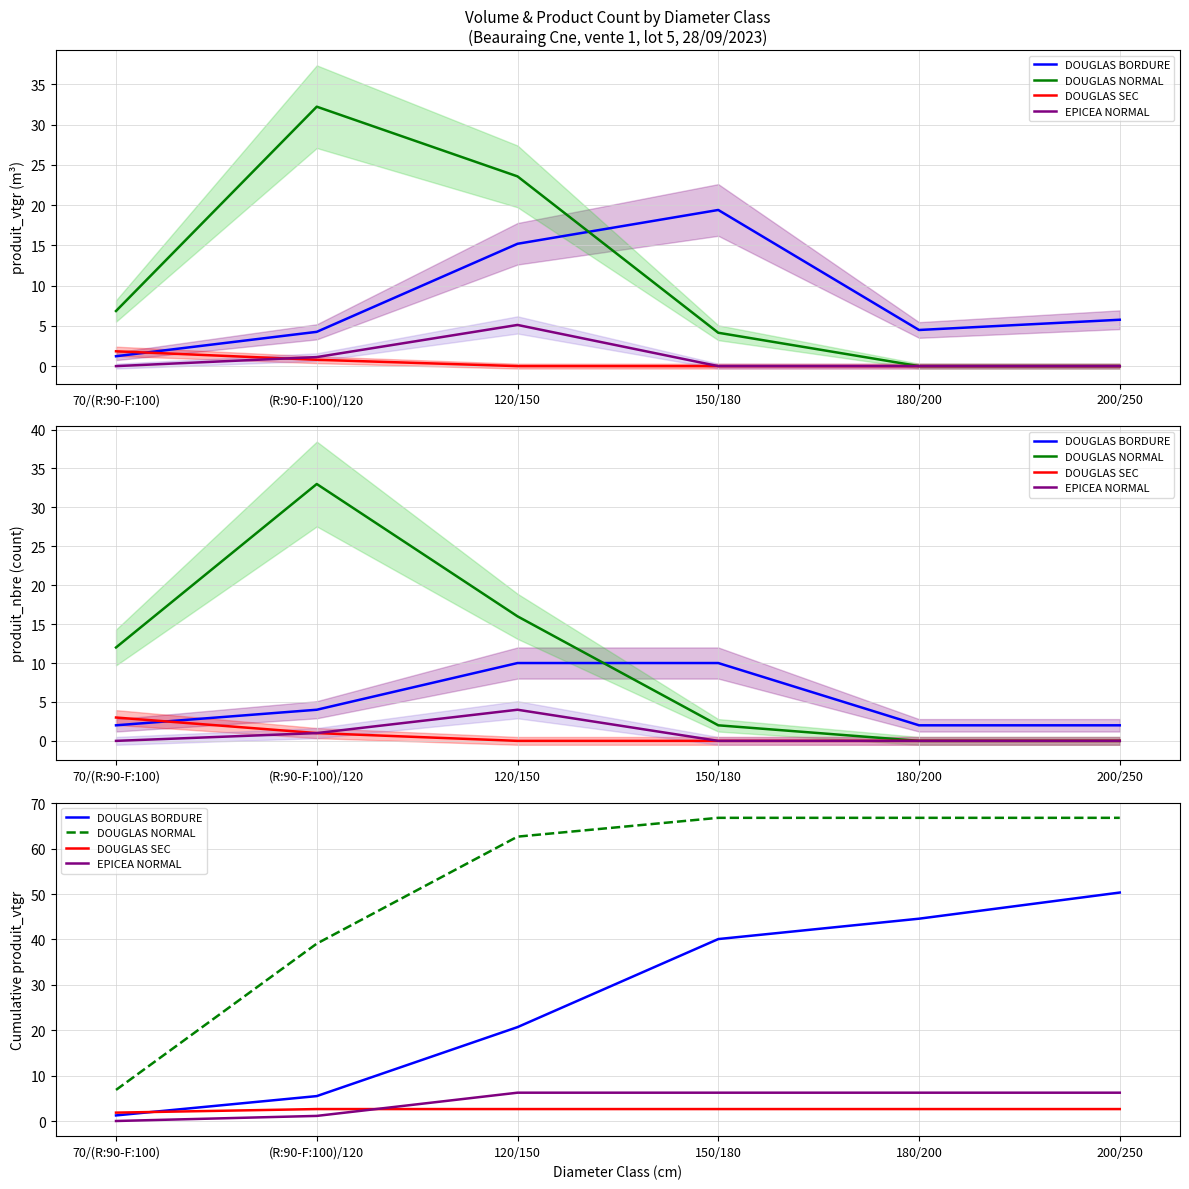

True or false: DOUGLAS NORMAL and DOUGLAS SEC intersect in this chart.

False